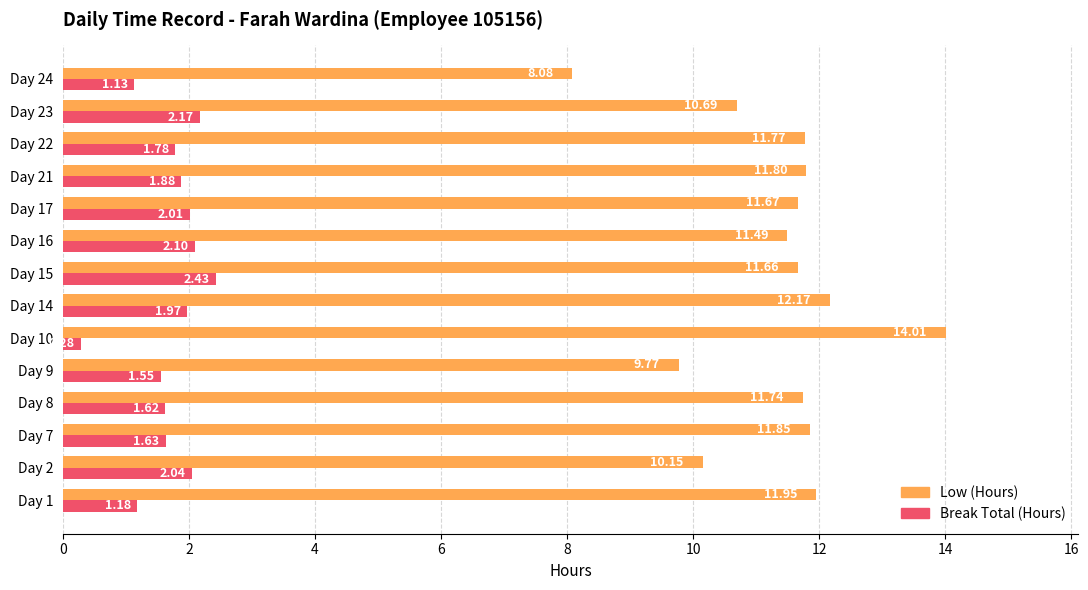

What is the sum of all Low (Hours) values?

158.8